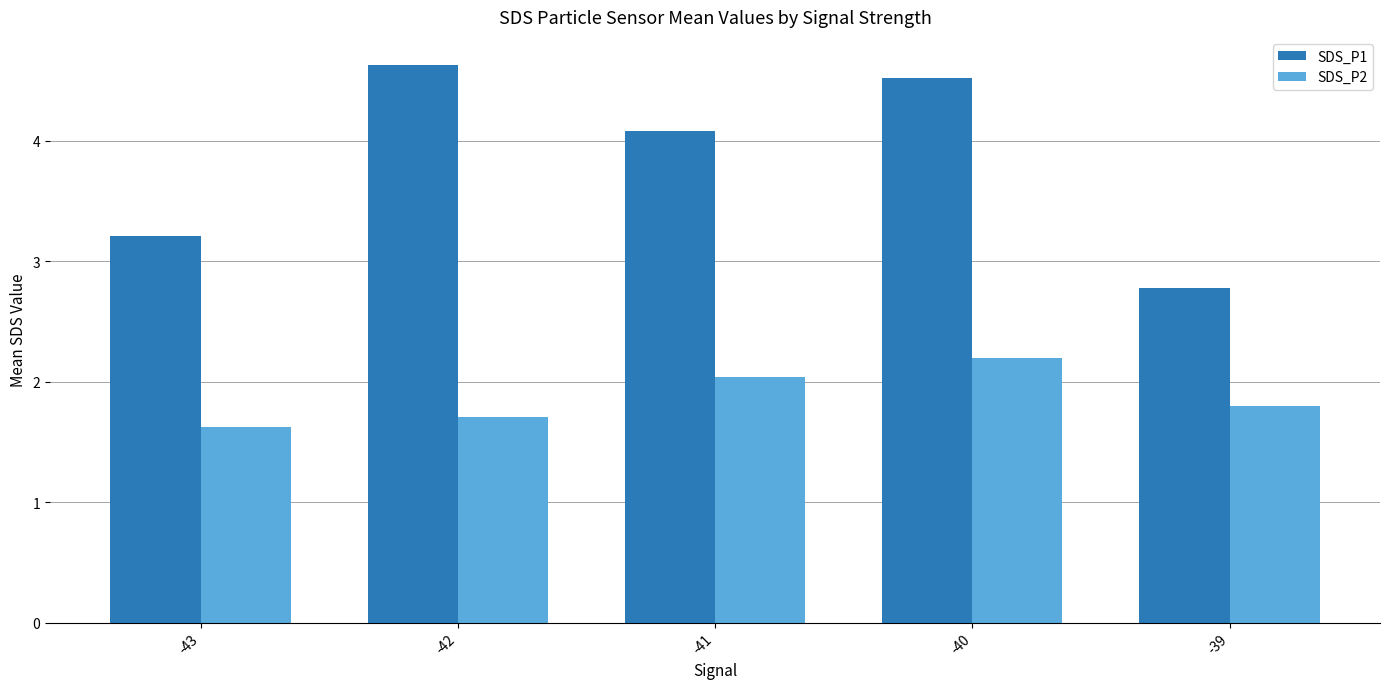

At which category is the sum across all series the highest?

-40